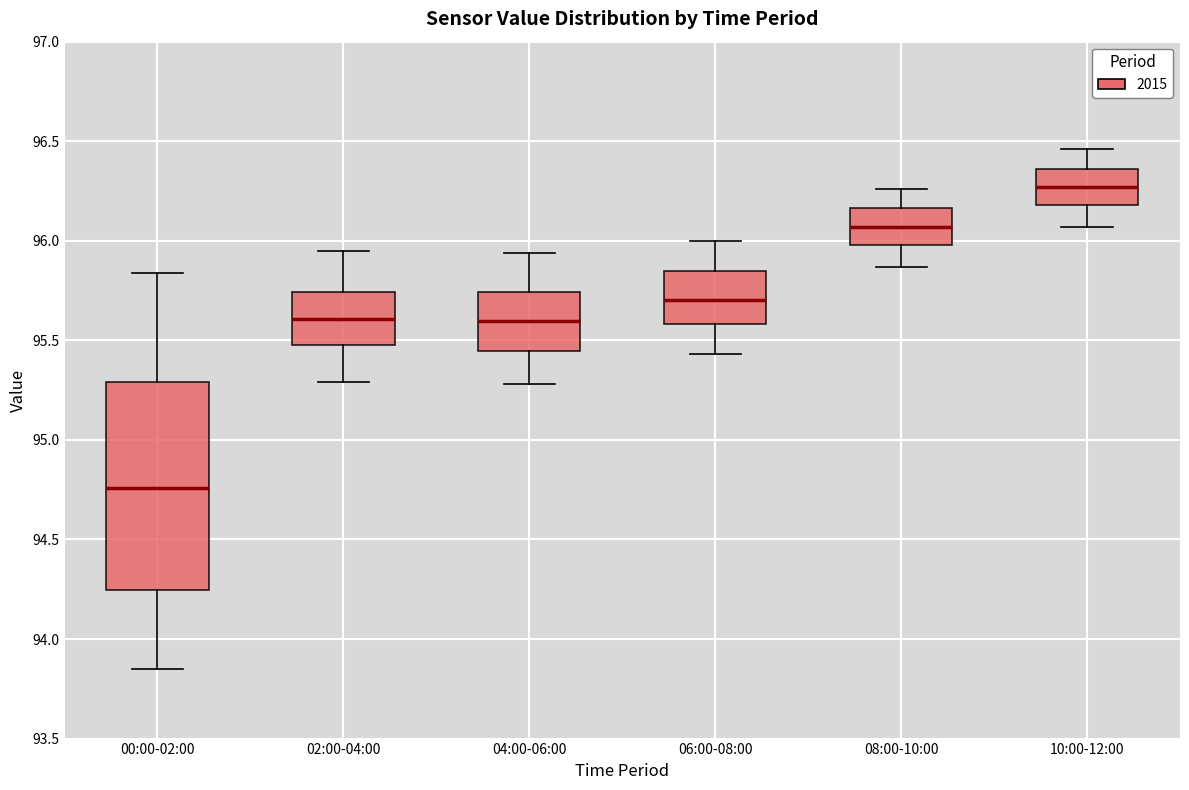

Where does the lower whisker of the box for 00:00-02:00 end on the y-axis? The values are not printed on the chart, so give them approximately, as read against the axis.

93.85